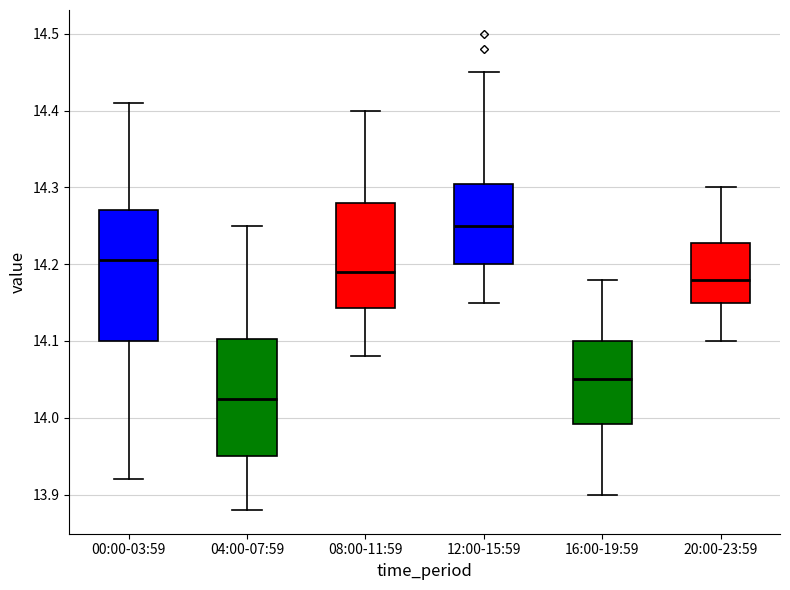

Reading left to right, transcribe this box plot: for each box, give where its median line is, the range the box spans, and where its two whiskers end, as read against the y-axis. The values are not printed on the chart, so give them approximately, as read against the axis.

00:00-03:59: median 14.21, box 14.10 to 14.27, whiskers 13.92 to 14.41
04:00-07:59: median 14.03, box 13.95 to 14.10, whiskers 13.88 to 14.25
08:00-11:59: median 14.19, box 14.14 to 14.28, whiskers 14.08 to 14.40
12:00-15:59: median 14.25, box 14.20 to 14.31, whiskers 14.15 to 14.45
16:00-19:59: median 14.05, box 13.99 to 14.10, whiskers 13.90 to 14.18
20:00-23:59: median 14.18, box 14.15 to 14.23, whiskers 14.10 to 14.30